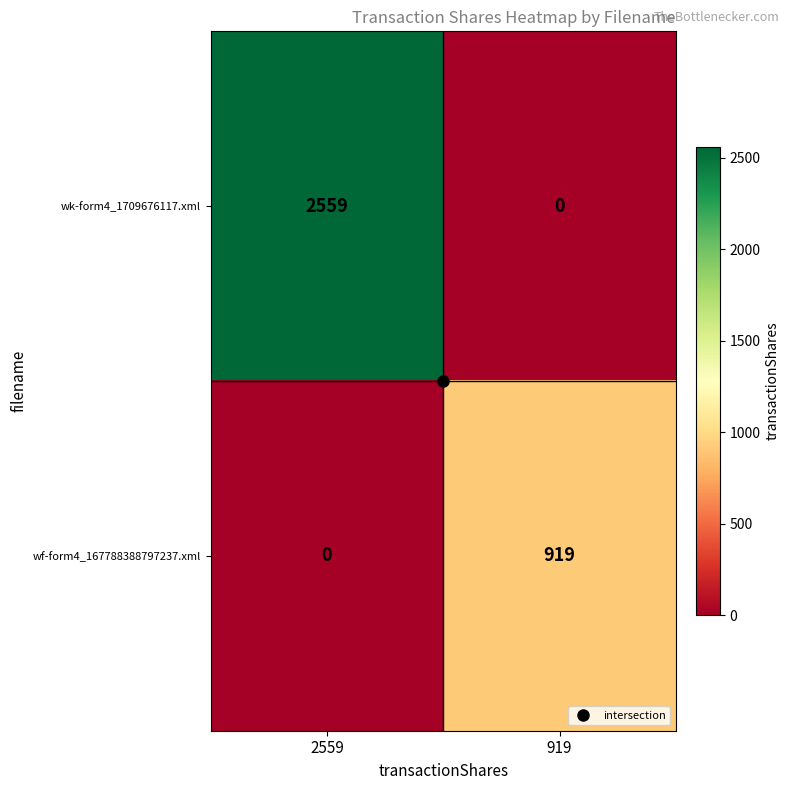

Which series has the largest total across all categories?

wk-form4_1709676117.xml